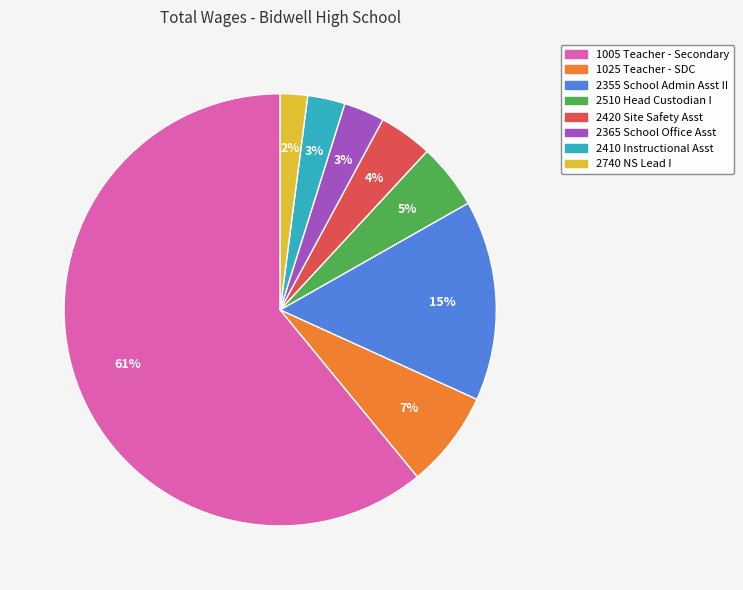

Which slice is the smallest?

2740 NS Lead I